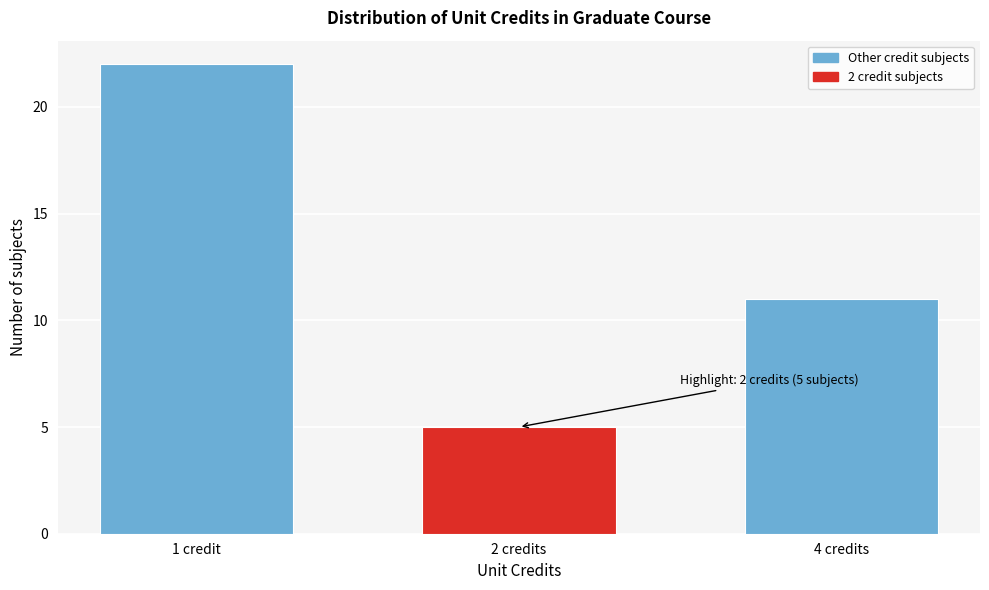

Reading left to right, list all the values displayed in this chart.

1 credit=22	2 credits=5	4 credits=11